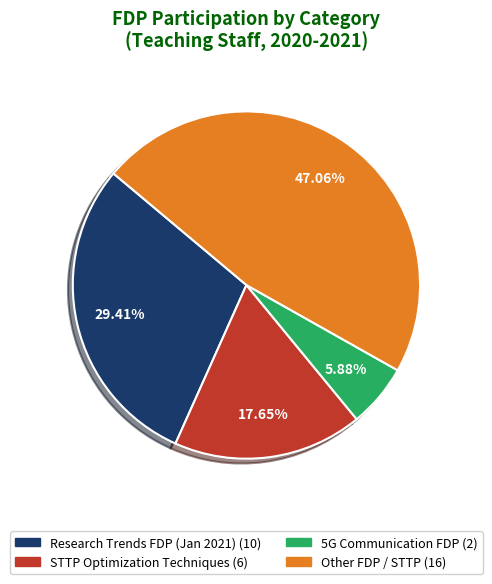

Is there any slice that represents more than half of the pie?

No